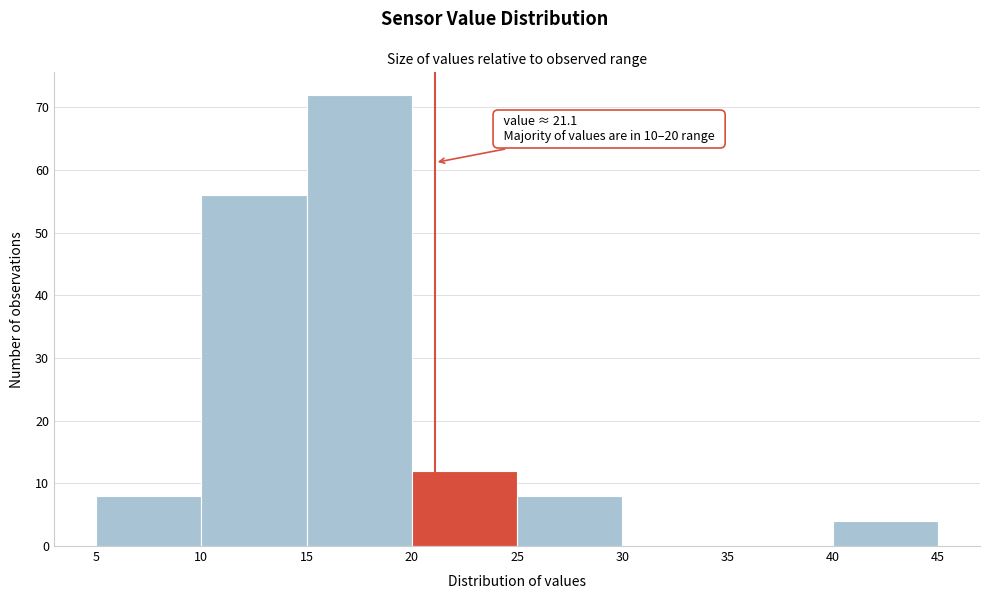

Over which range of the x-axis is the bar tallest?

15 to 20